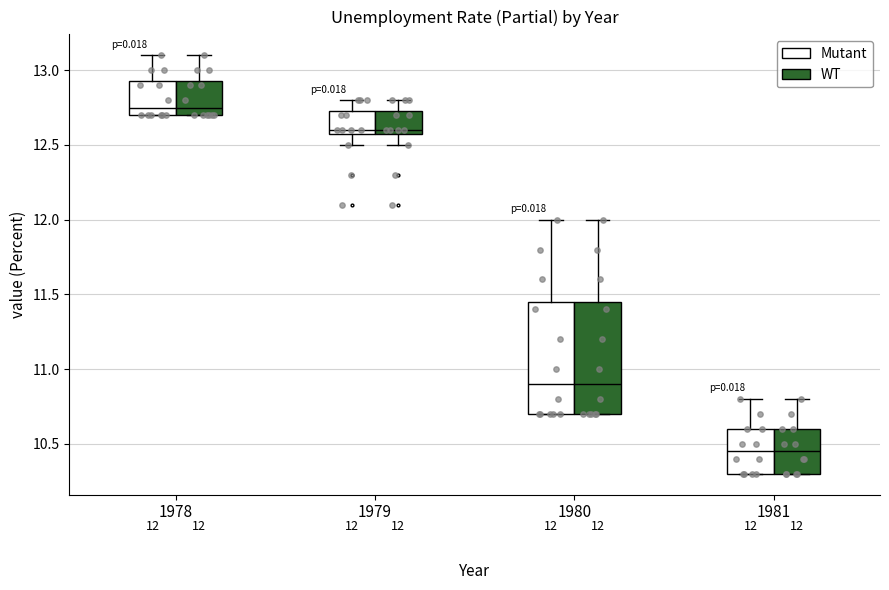

Where does the upper whisker of the box for 1978 (WT) end on the y-axis? The values are not printed on the chart, so give them approximately, as read against the axis.

13.10